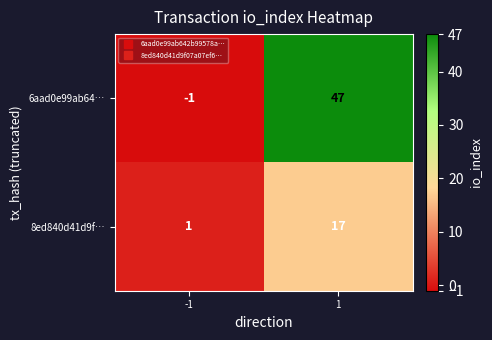

What is the maximum value for 8ed840d41d9f…?

17